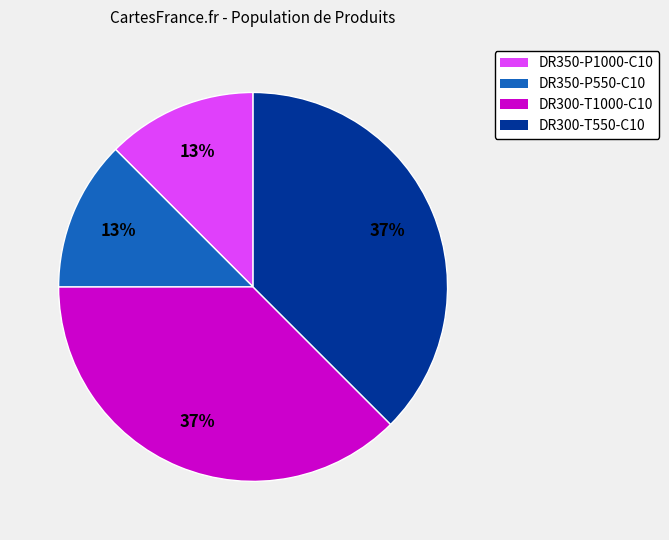

To the nearest percent, what is the combined percentage of DR300-T1000-C10 and DR350-P550-C10?

50%